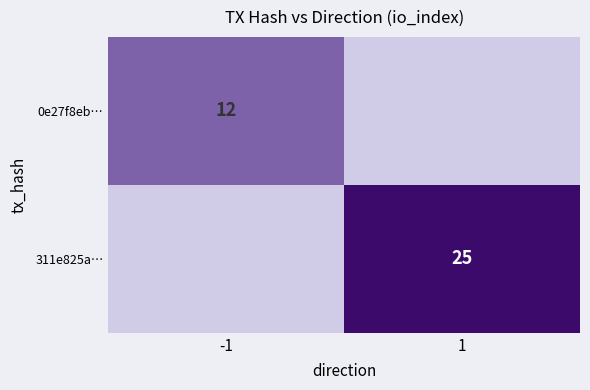

The 0e27f8eb… series shows 5 at -1. True or false?

False